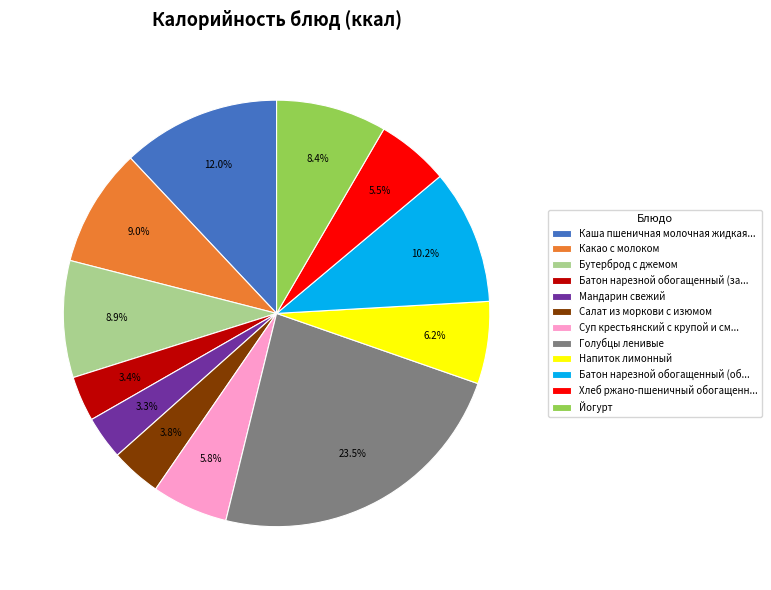

Approximately how many times larger is the value at Бутерброд с джемом compared to Мандарин свежий?

2.7